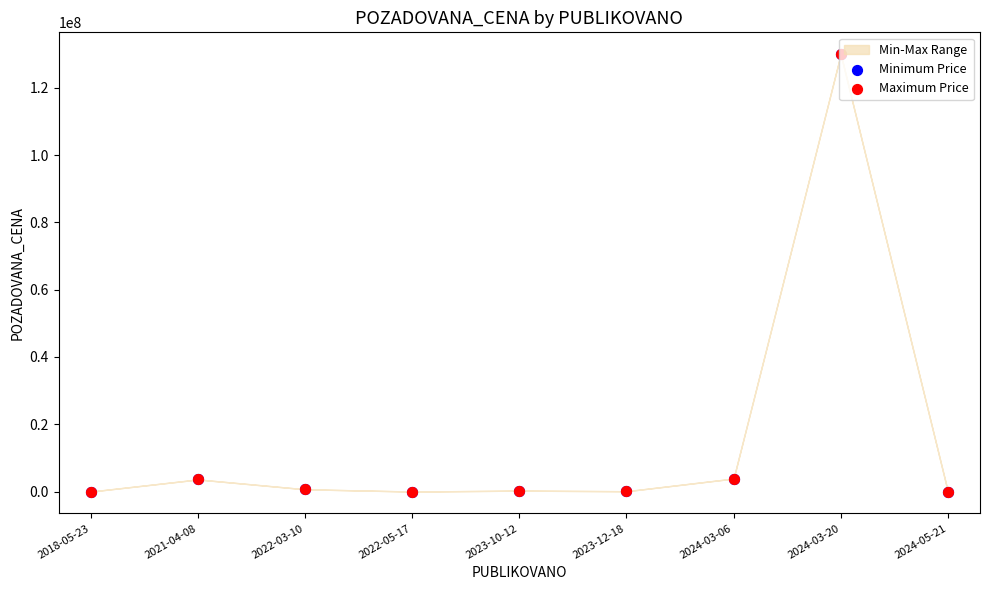

At which category is the sum across all series the highest?

2024-03-20